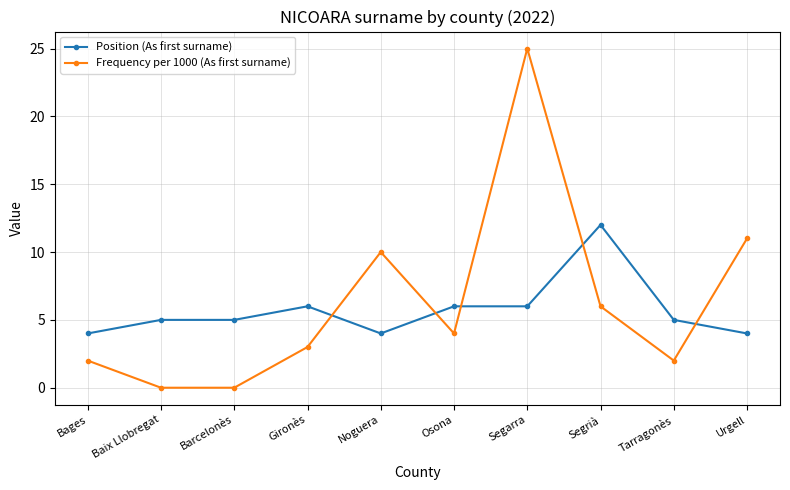

The value of Position (As first surname) at Barcelonès is 5. True or false?

True